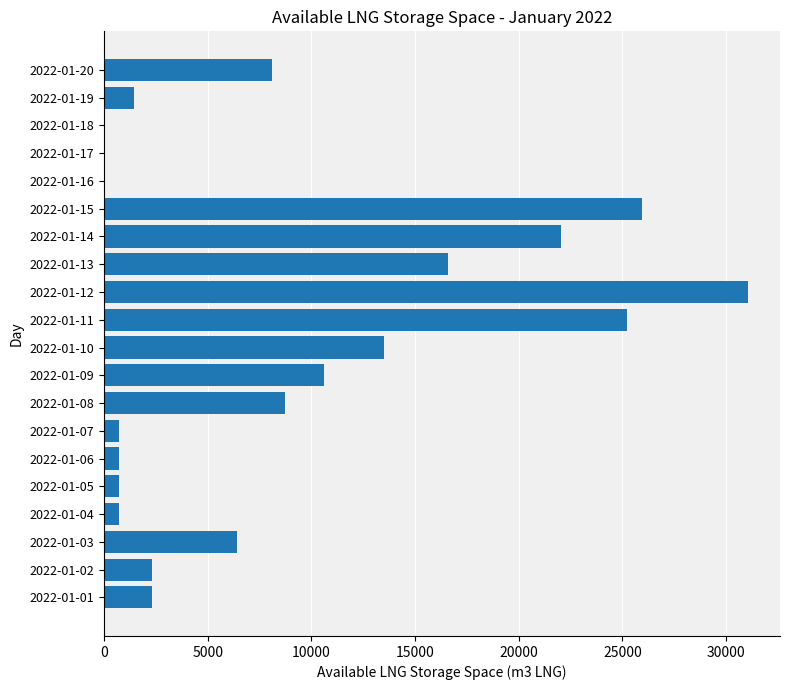

What is the change in value from 2022-01-09 to 2022-01-18?

-10590